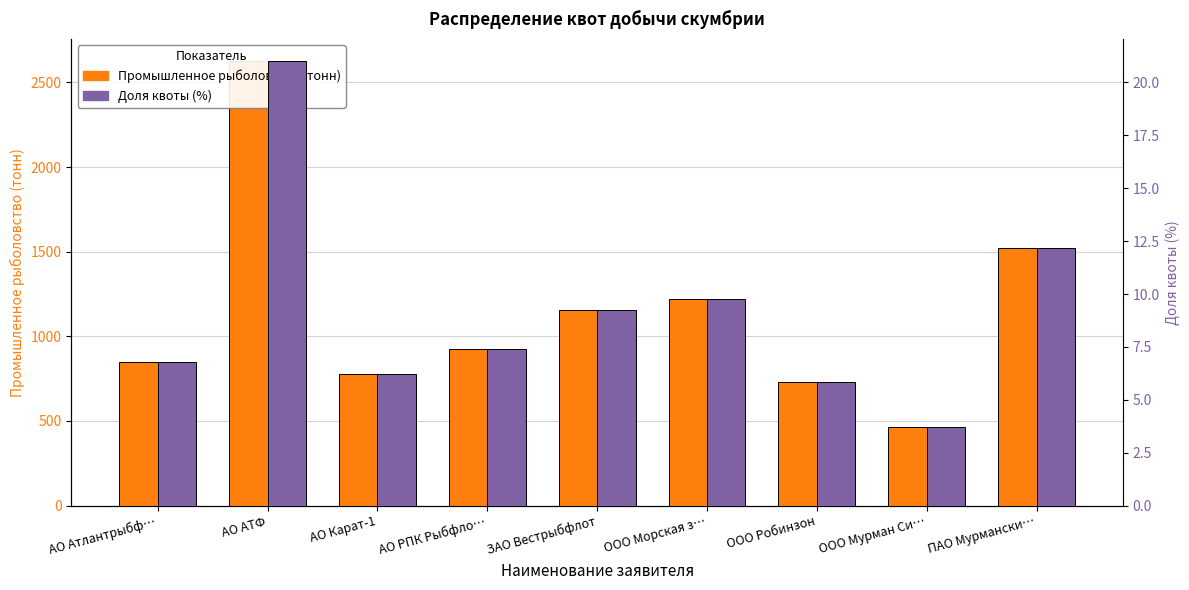

What is the label of the 6th bar from the right?

АО РПК Рыбфло…